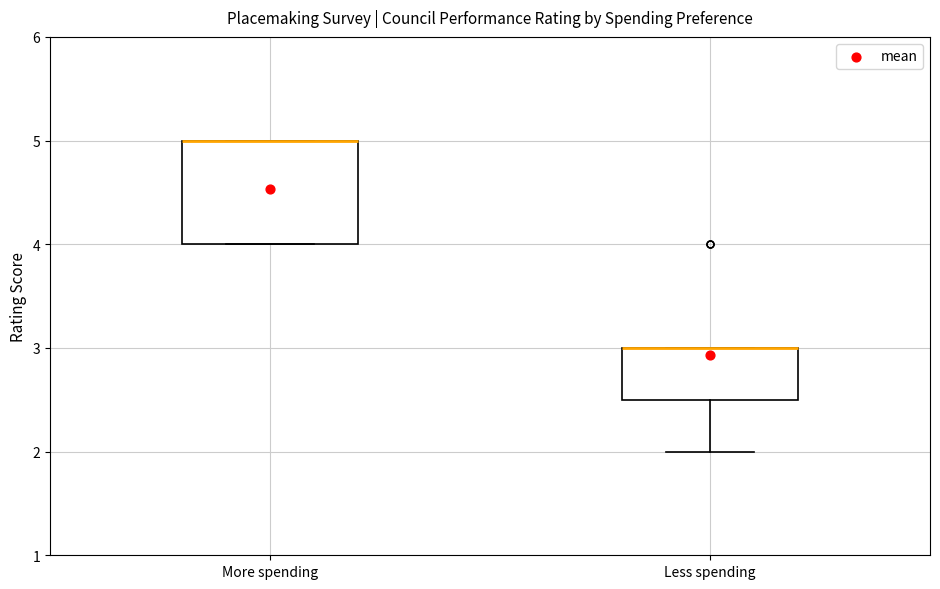

Reading left to right, transcribe this box plot: for each box, give where its median line is, the range the box spans, and where its two whiskers end, as read against the y-axis. The values are not printed on the chart, so give them approximately, as read against the axis.

More spending: median 5.0 (drawn on the box's upper edge), box 4.0 to 5.0, whiskers 4.0 to 5.0
Less spending: median 3.0 (drawn on the box's upper edge), box 2.5 to 3.0, whiskers 2.0 to 3.0